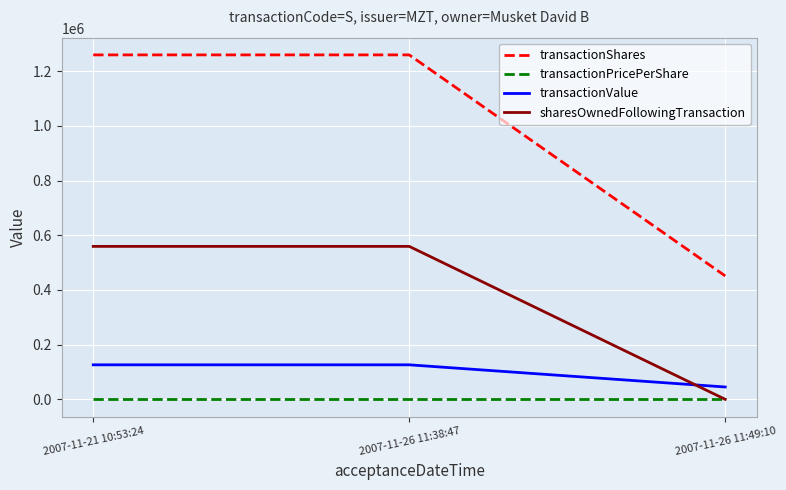

What is the sum of all transactionPricePerShare values?

0.3